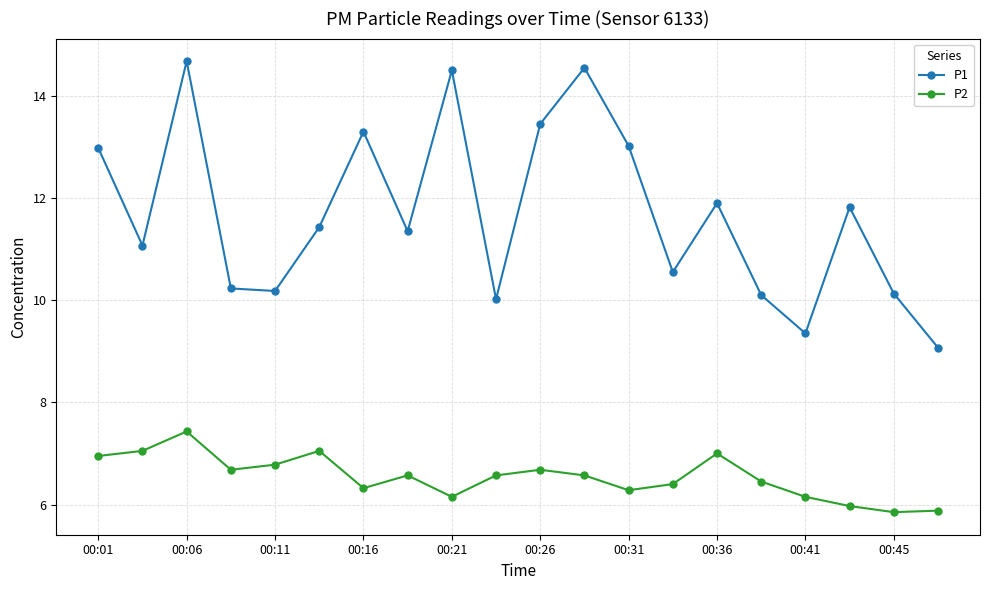

What is the average value of the P1 series?

11.7